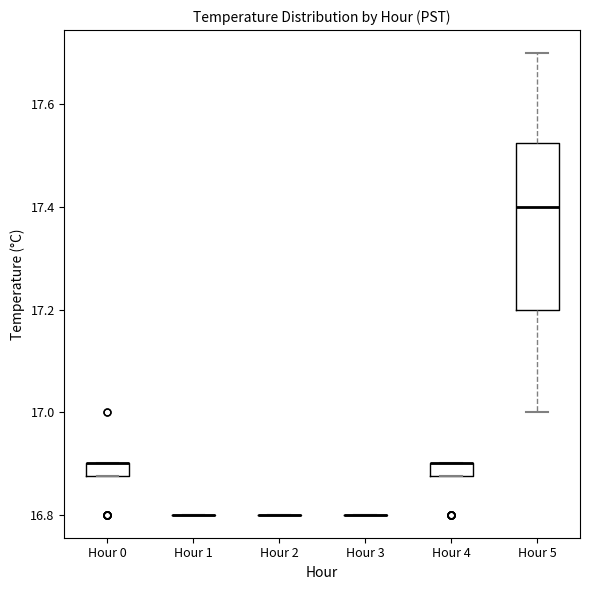

Comparing the boxes themselves (not the whiskers), which one is the tallest?

Hour 5